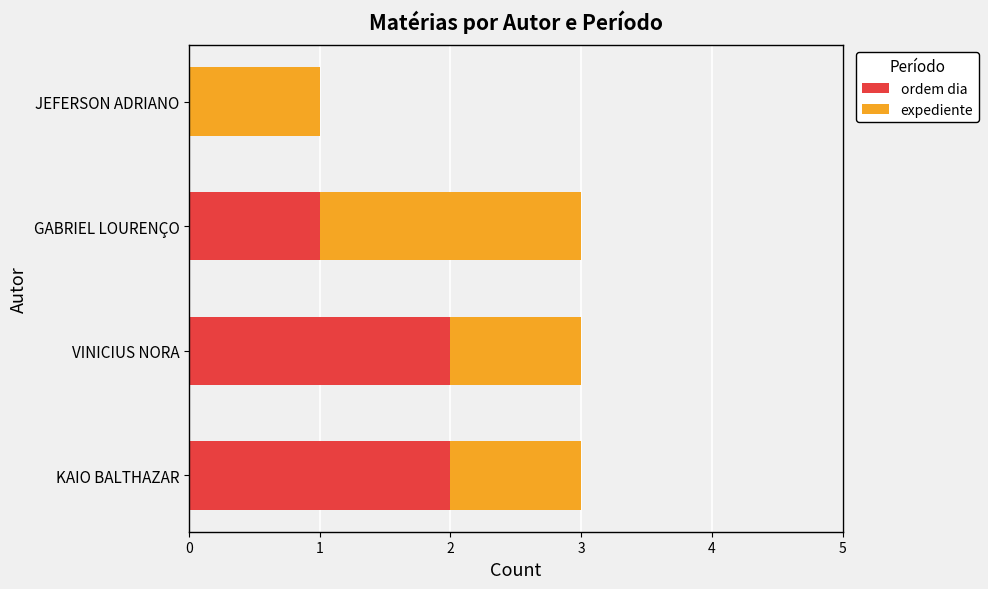

The ordem dia series shows 1 at JEFERSON ADRIANO. True or false?

False